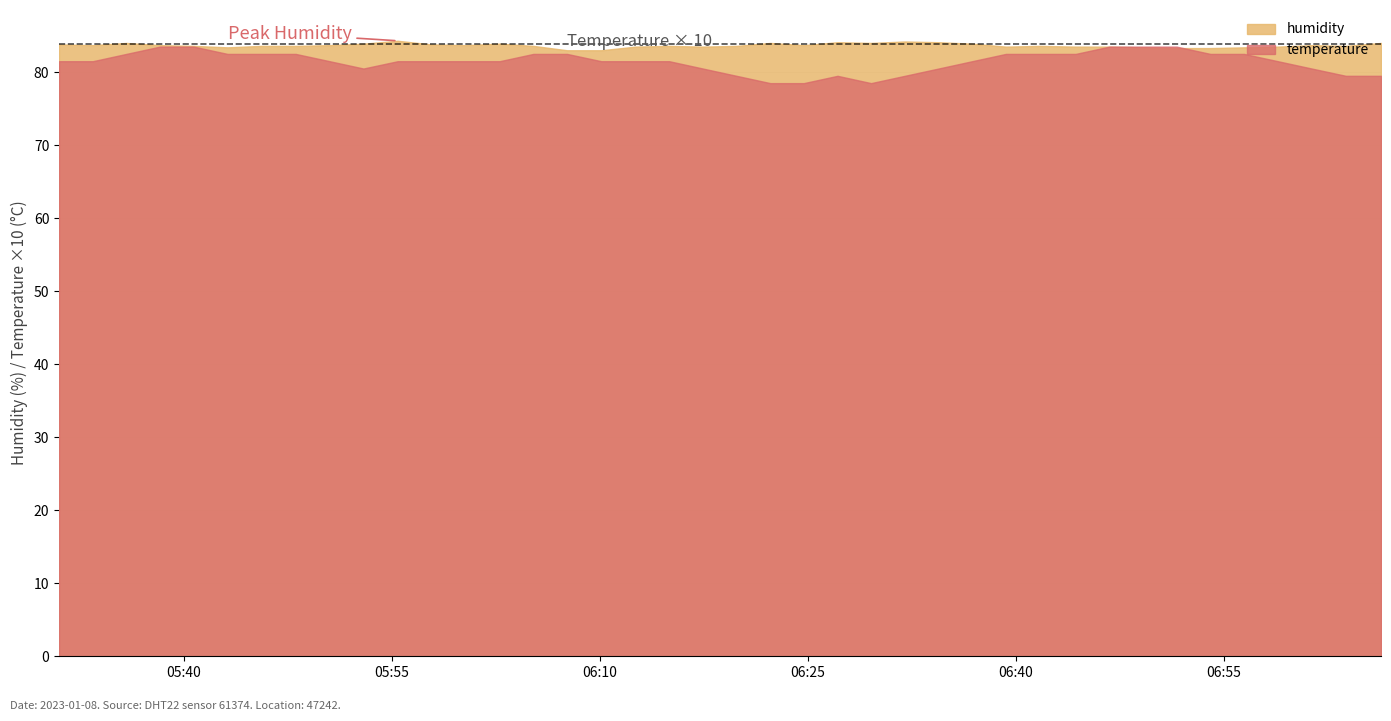

List the labels in order of value, largest first.

2023-01-08T05:55:25, 2023-01-08T06:31:59, 2023-01-08T06:27:08, 2023-01-08T06:34:25, 2023-01-08T05:35:51, 2023-01-08T06:22:17, 2023-01-08T06:29:33, 2023-01-08T07:06:19, 2023-01-08T05:52:57, 2023-01-08T06:02:46, 2023-01-08T06:36:50, 2023-01-08T05:31:00, 2023-01-08T05:57:50, 2023-01-08T05:33:26, 2023-01-08T05:38:17, 2023-01-08T05:50:31, 2023-01-08T06:00:16, 2023-01-08T06:24:42, 2023-01-08T07:01:19, 2023-01-08T05:40:43, 2023-01-08T05:45:34, 2023-01-08T05:48:04, 2023-01-08T06:05:12, 2023-01-08T06:15:00, 2023-01-08T06:19:51, 2023-01-08T06:41:43, 2023-01-08T07:03:47, 2023-01-08T06:12:34, 2023-01-08T06:17:25, 2023-01-08T06:39:16, 2023-01-08T06:44:18, 2023-01-08T06:46:44, 2023-01-08T06:58:53, 2023-01-08T05:43:09, 2023-01-08T06:49:10, 2023-01-08T06:56:27, 2023-01-08T06:51:35, 2023-01-08T06:54:01, 2023-01-08T06:07:38, 2023-01-08T06:10:06